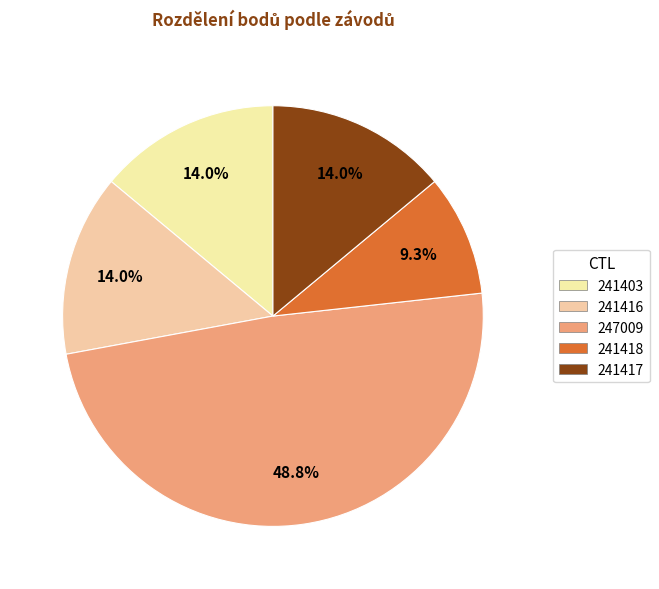

Rank the categories by value from lowest to highest.

241418, 241403, 241416, 241417, 247009